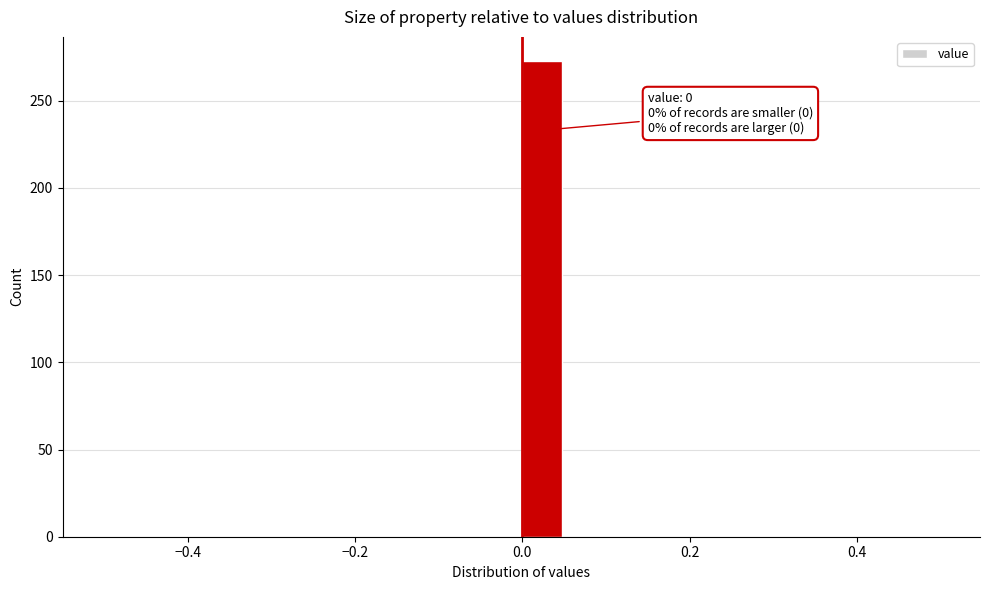

Around what value on the x-axis is the tallest bar? Give the approximate position of its centre, as read against the axis.

0.02